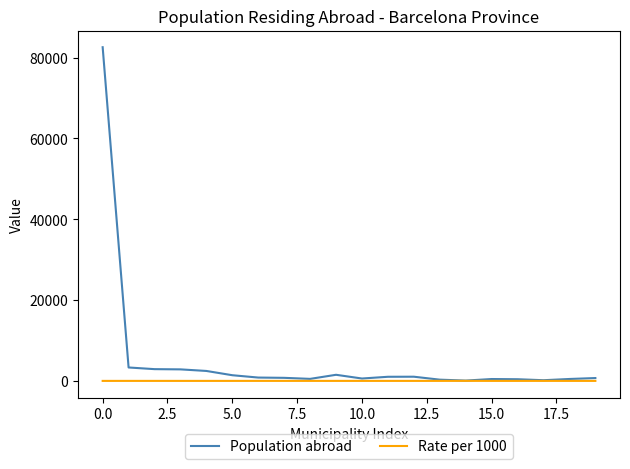

Which series has the largest total across all categories?

Population abroad